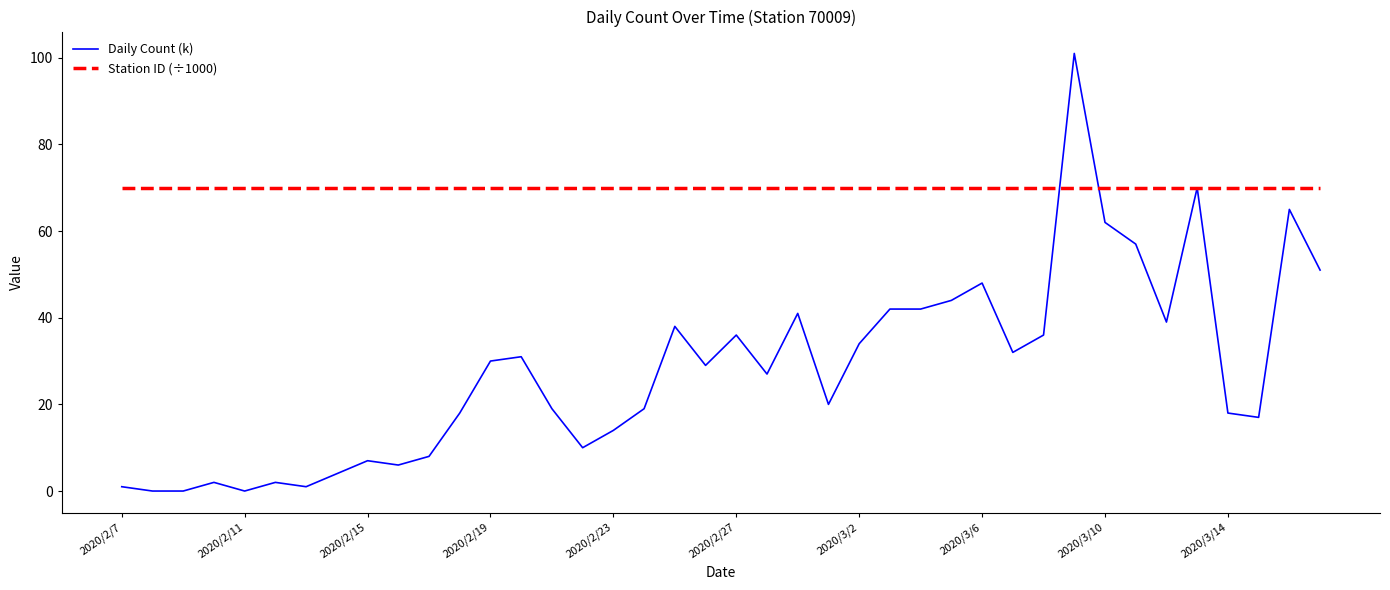

Rank the series by their maximum value, from lowest to highest.

Station ID (÷1000), Daily Count (k)